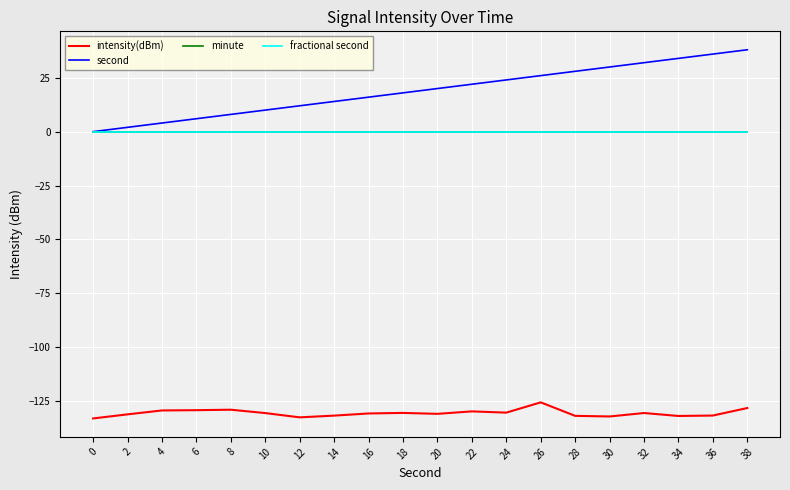

Is the value of intensity(dBm) at 4 greater than the value of second at 22?

No